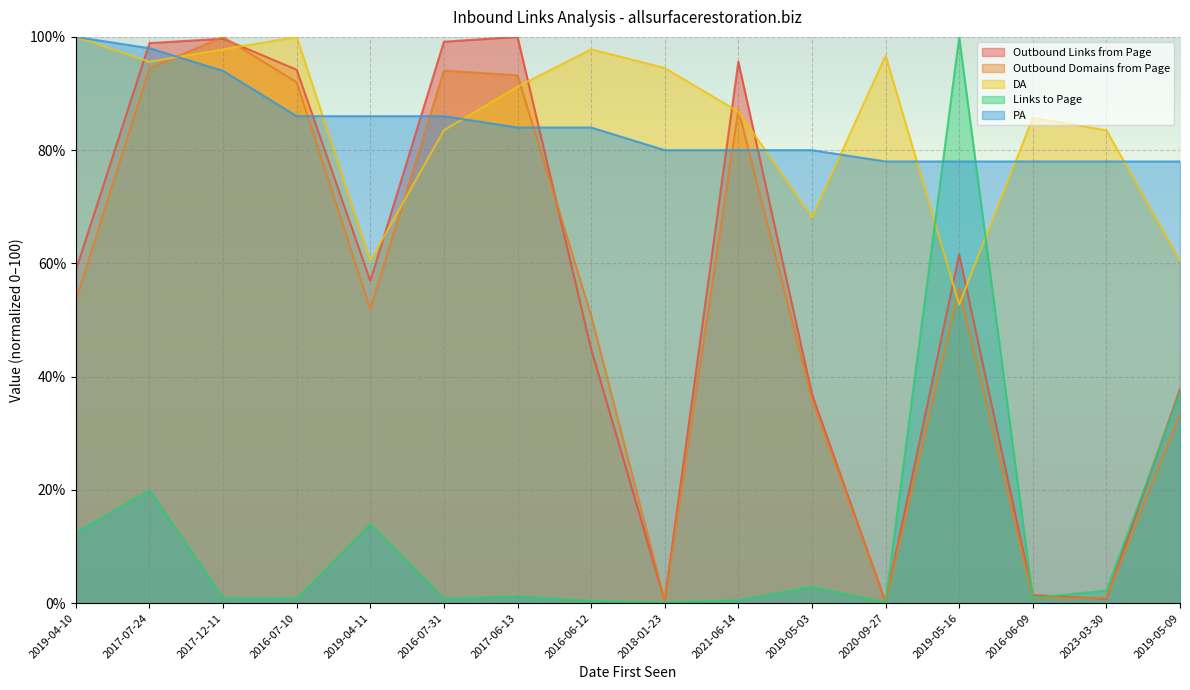

What is the maximum value shown in the chart?

100.0